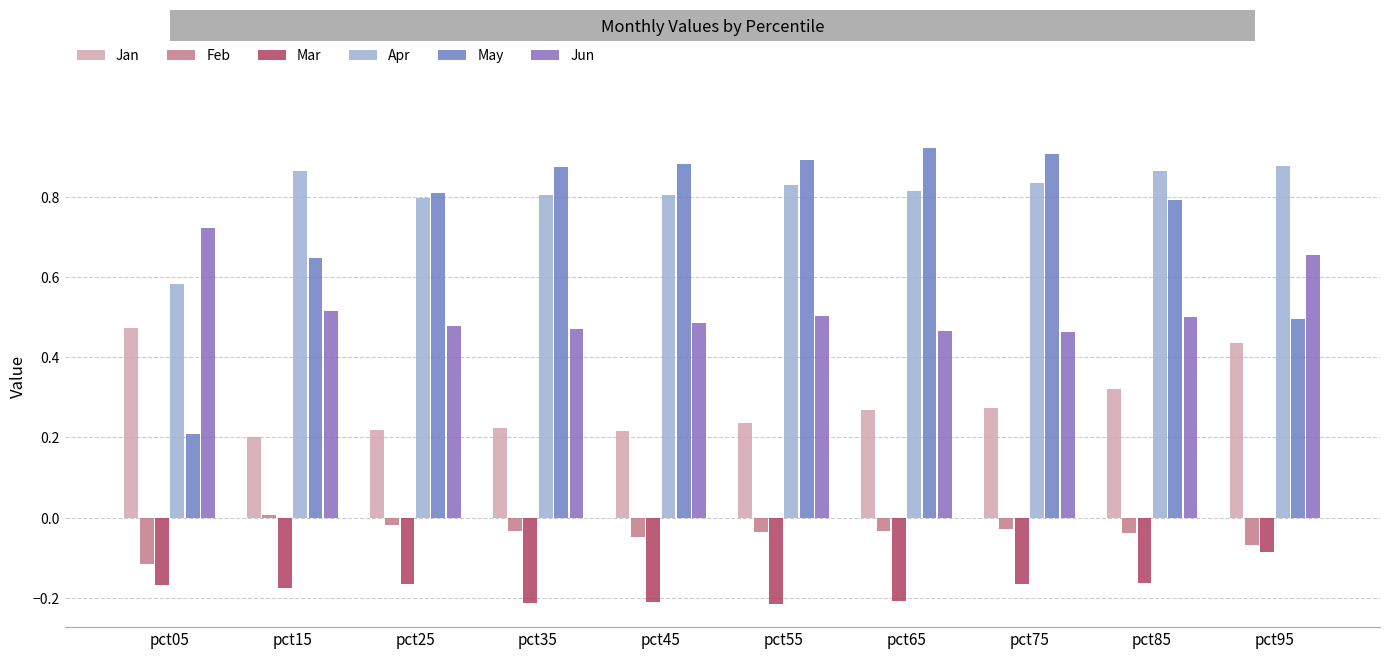

How many values in Feb are below zero?

9